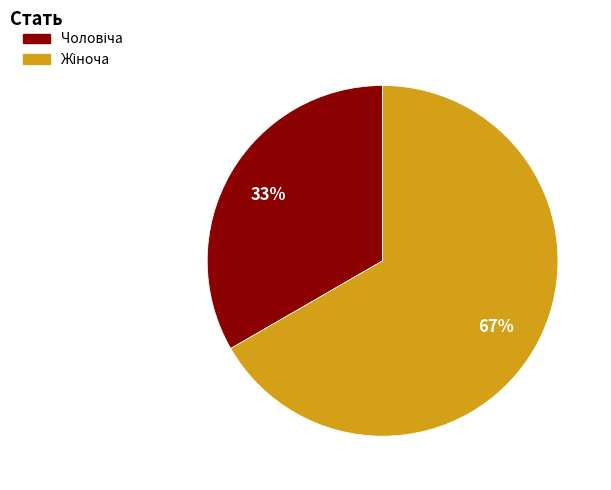

To the nearest percent, what is the average slice percentage?

50%